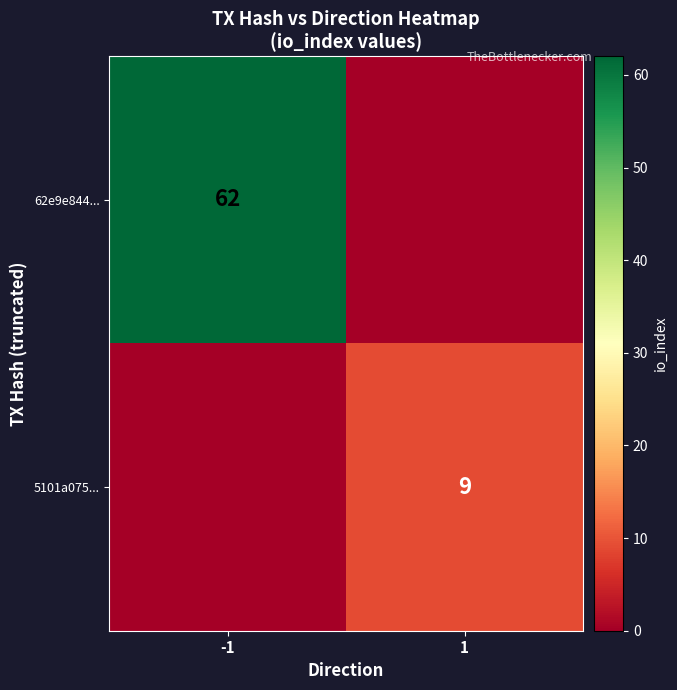

True or false: 5101a075... has a value of 9 at 1.

True